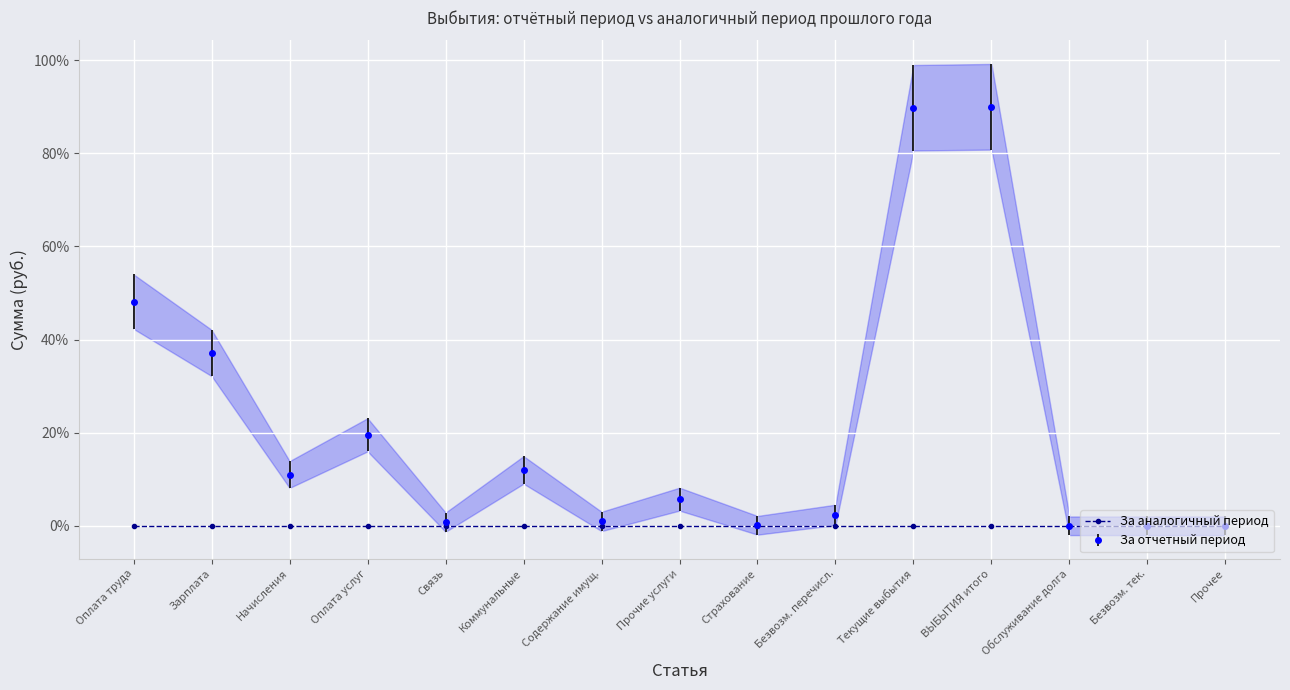

What is the sum of all values?

317.5